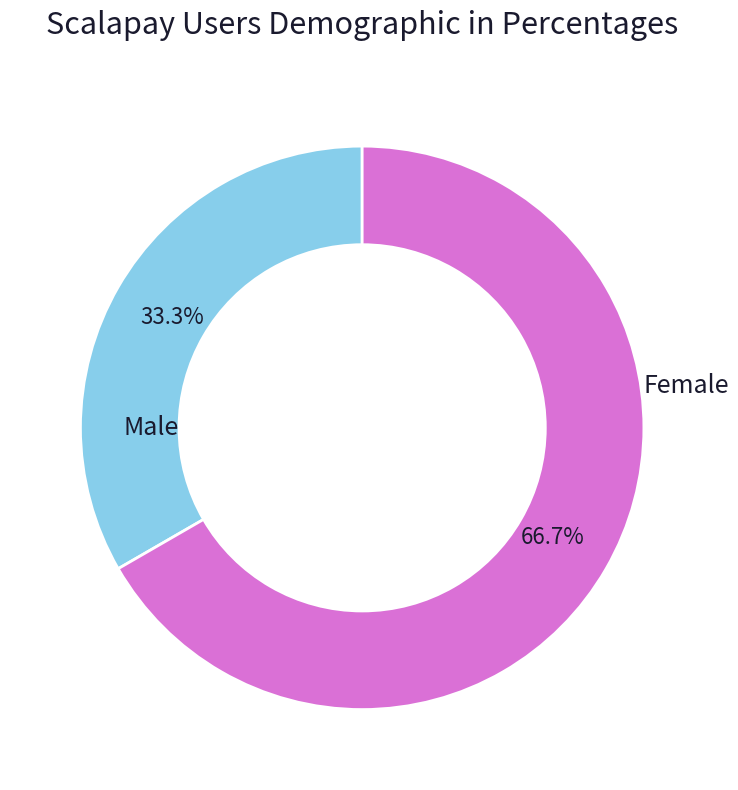

Count the number of slices in the pie.

2